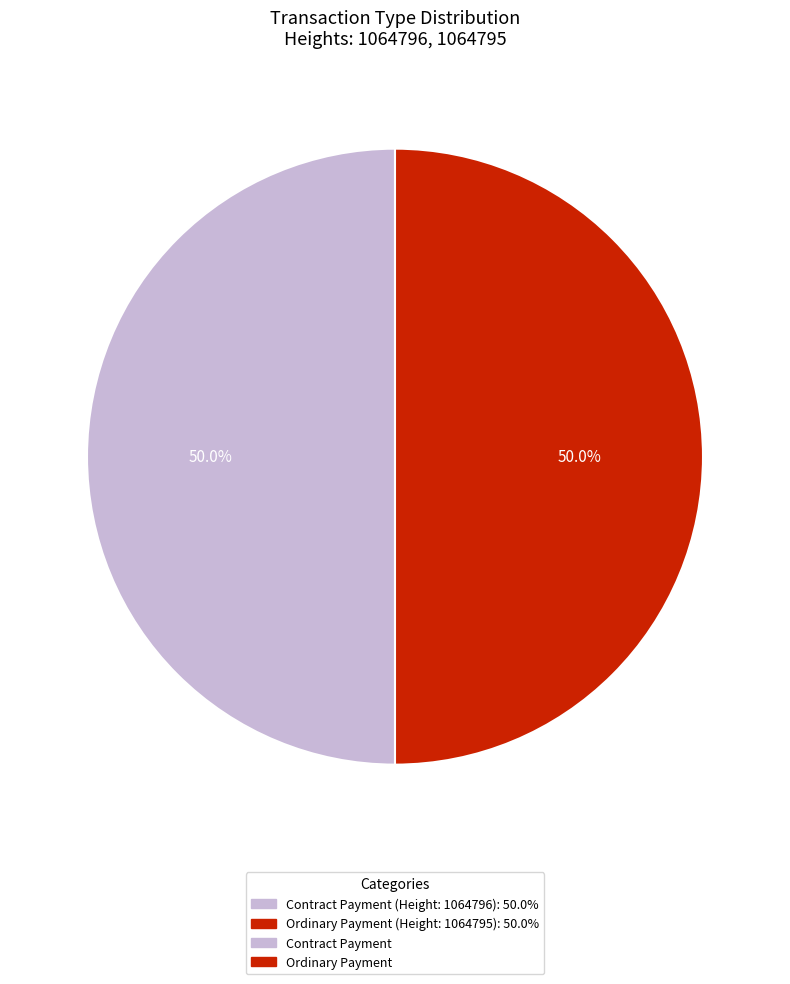

To the nearest percent, what is the average slice percentage?

50%